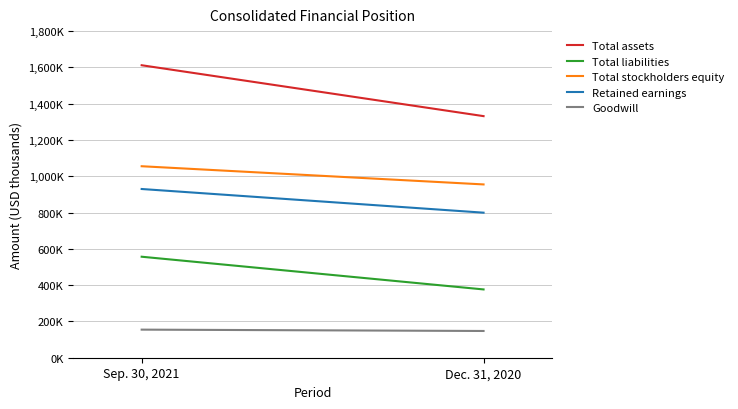

The Goodwill series shows 147388 at Dec. 31, 2020. True or false?

True